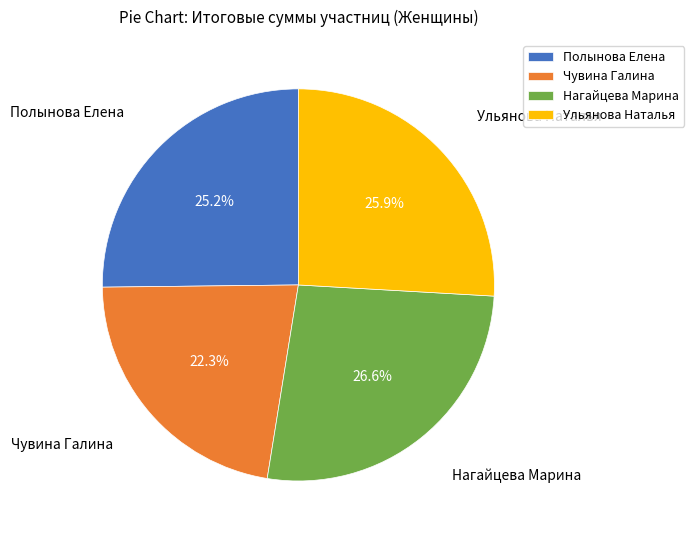

Is Нагайцева Марина the majority of the pie?

No